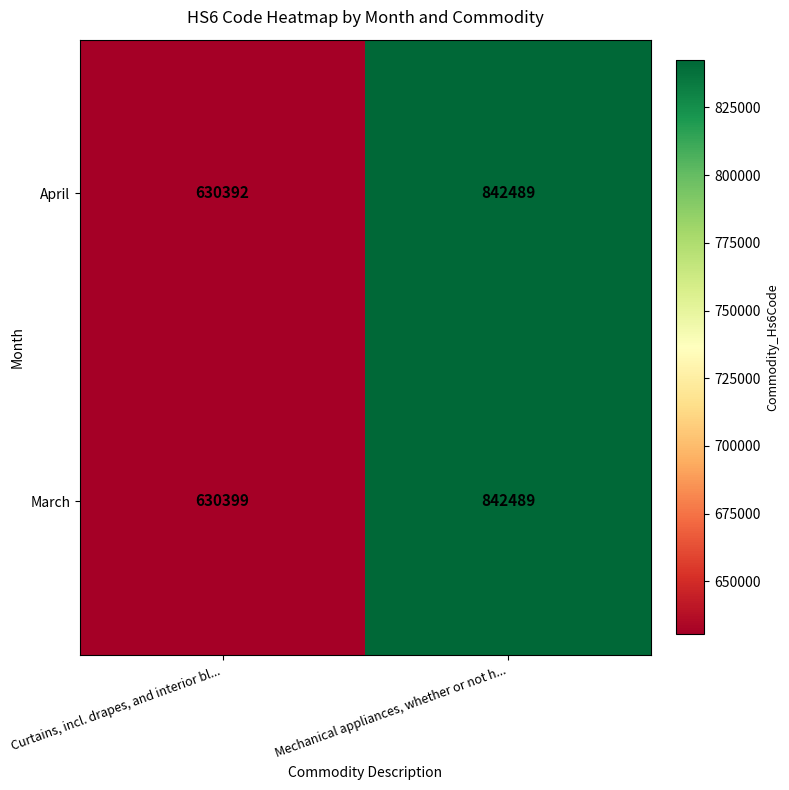

Rank the categories by March value from lowest to highest.

Curtains, incl. drapes, and interior bl..., Mechanical appliances, whether or not h...